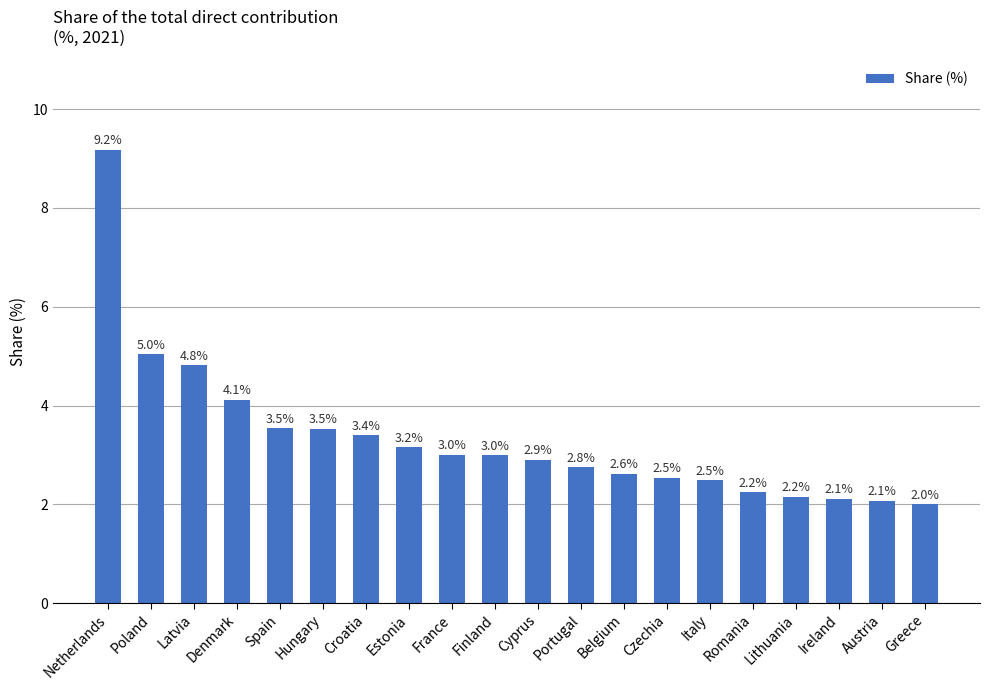

Does the chart contain stacked bars?

No